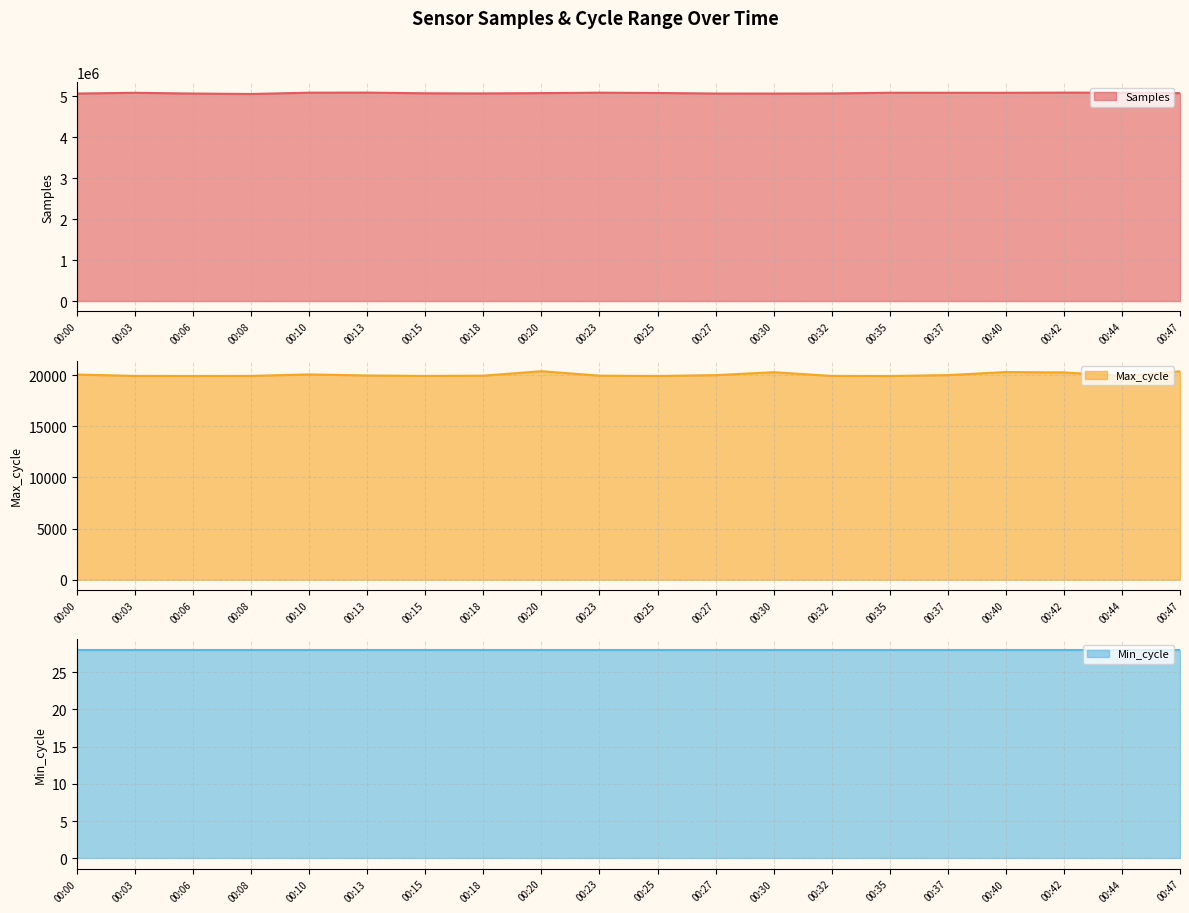

Which series has the largest total across all categories?

Samples